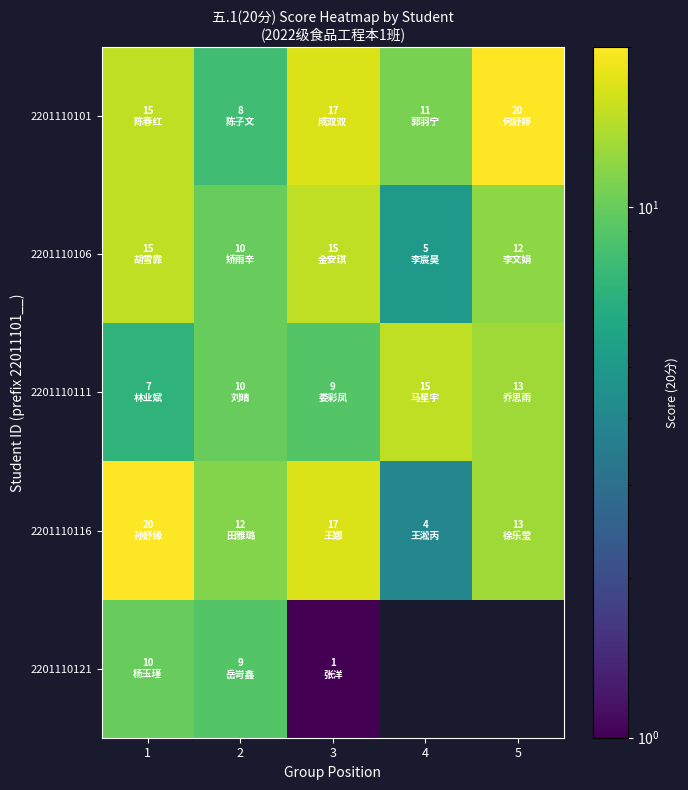

At which category is the sum across all series the highest?

1